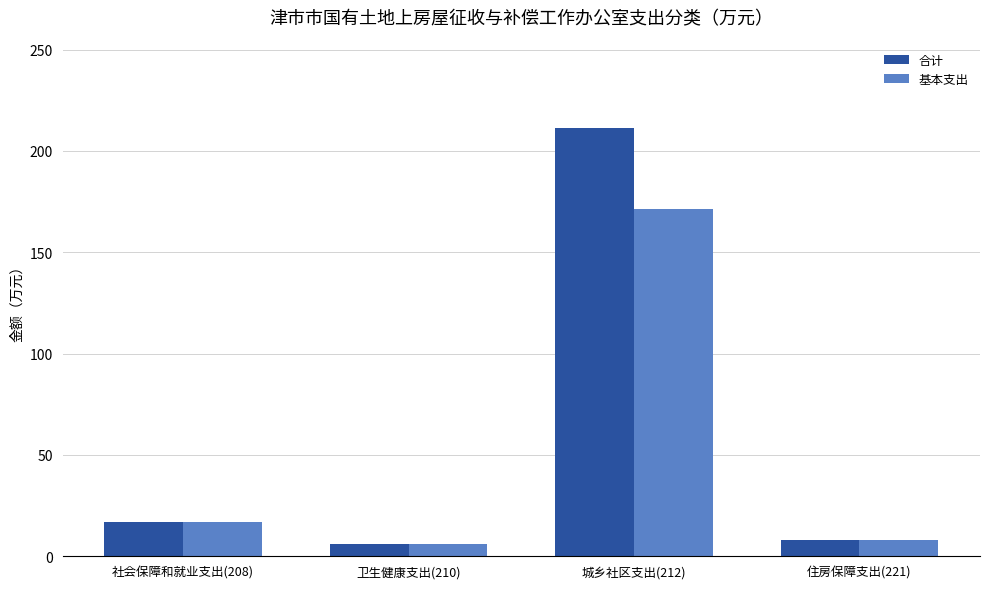

List the series in order of their peak value, highest first.

合计, 基本支出